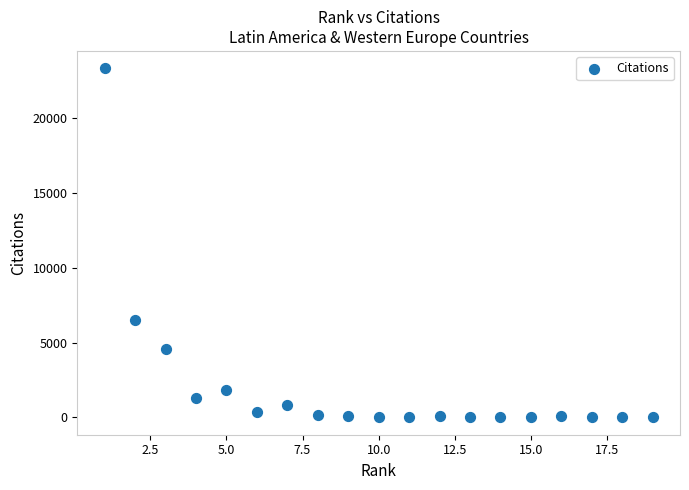

What is the range of X values (max minus min)?

18